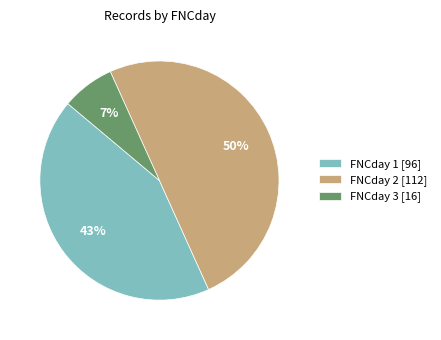

Is FNCday 1 [96] the majority of the pie?

No